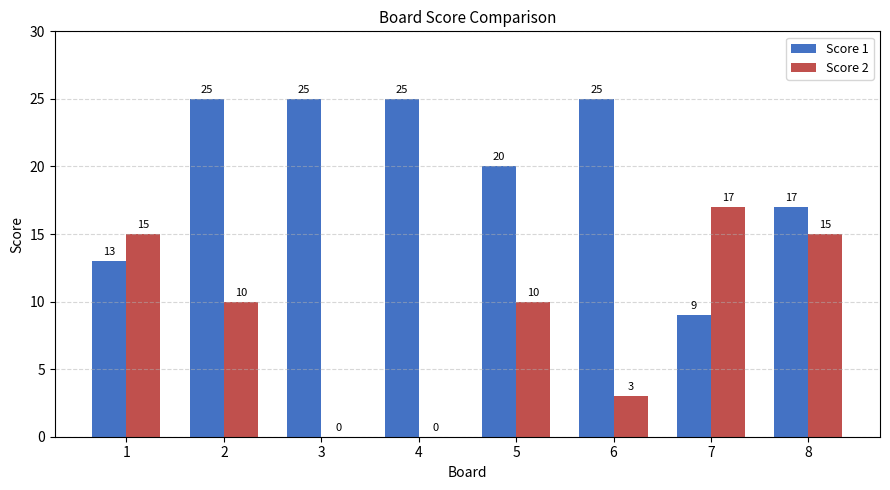

The value of Score 2 at 2 is 10. True or false?

True